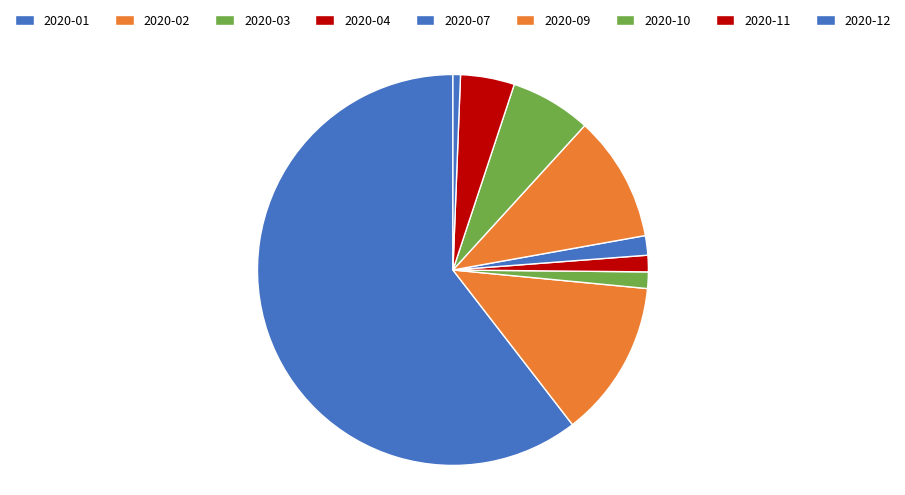

How many slices are in this pie chart?

9